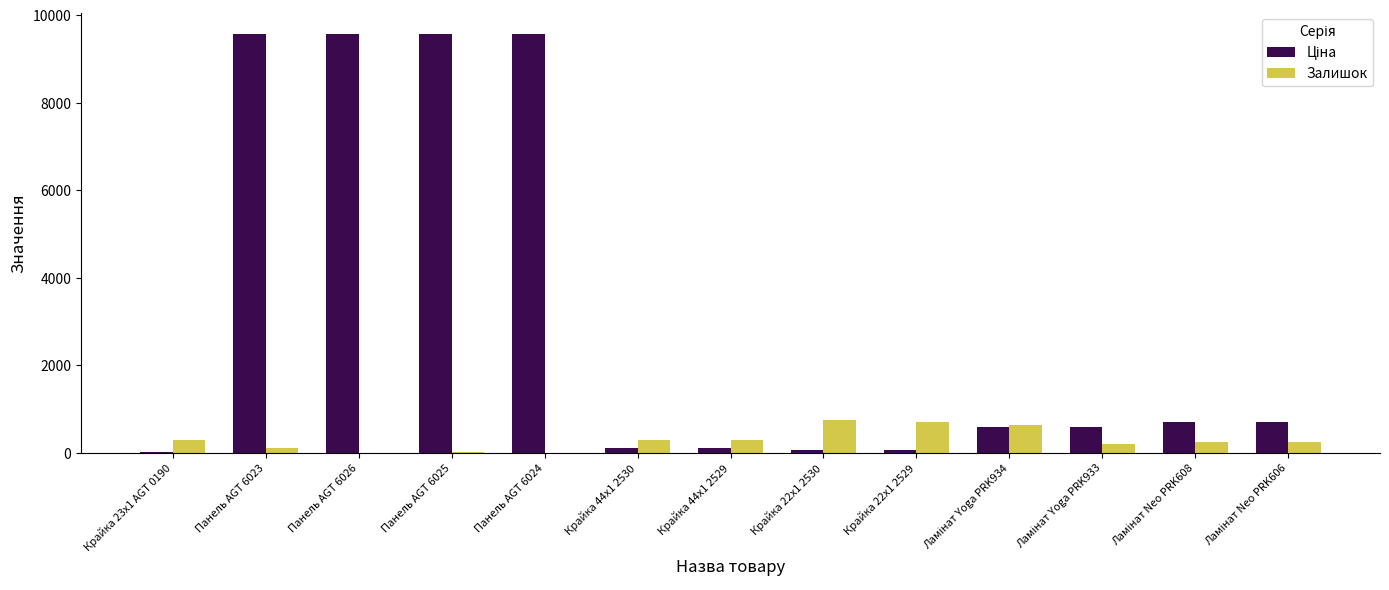

What is the sum of all Залишок values?

3801.0